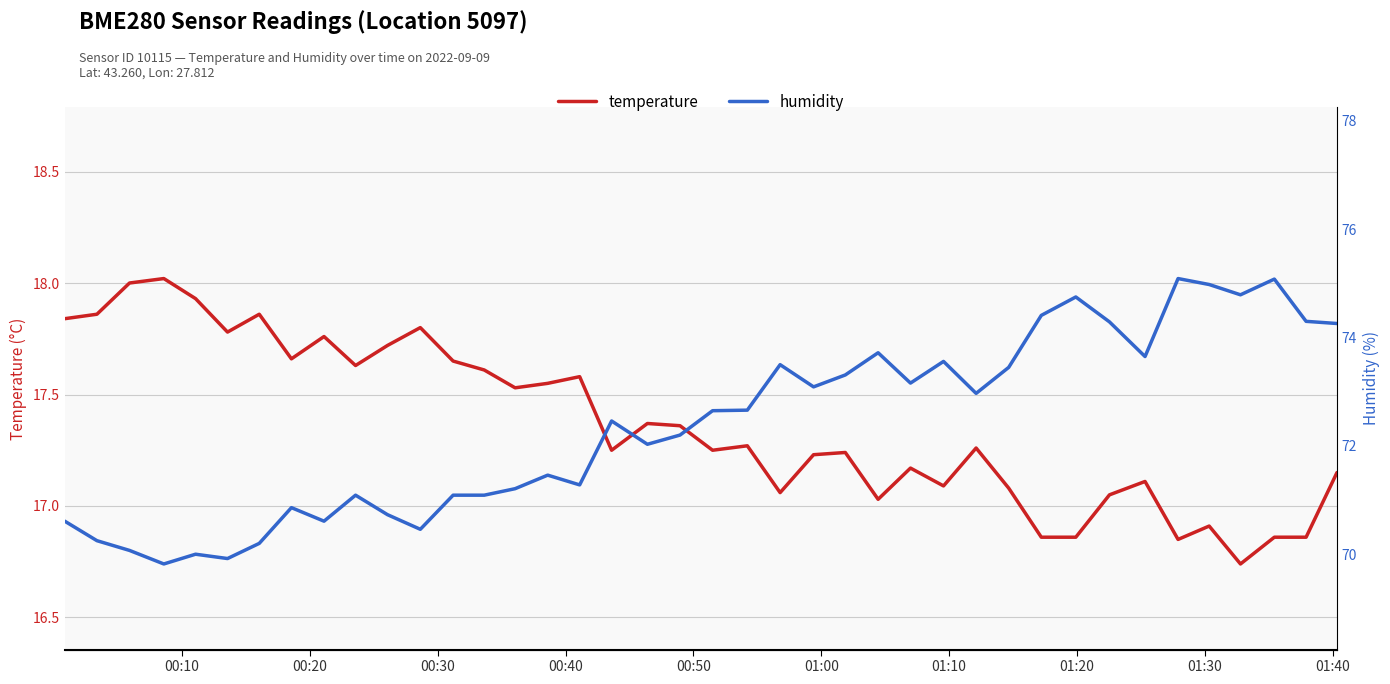

What is the highest value of the temperature series?

18.0